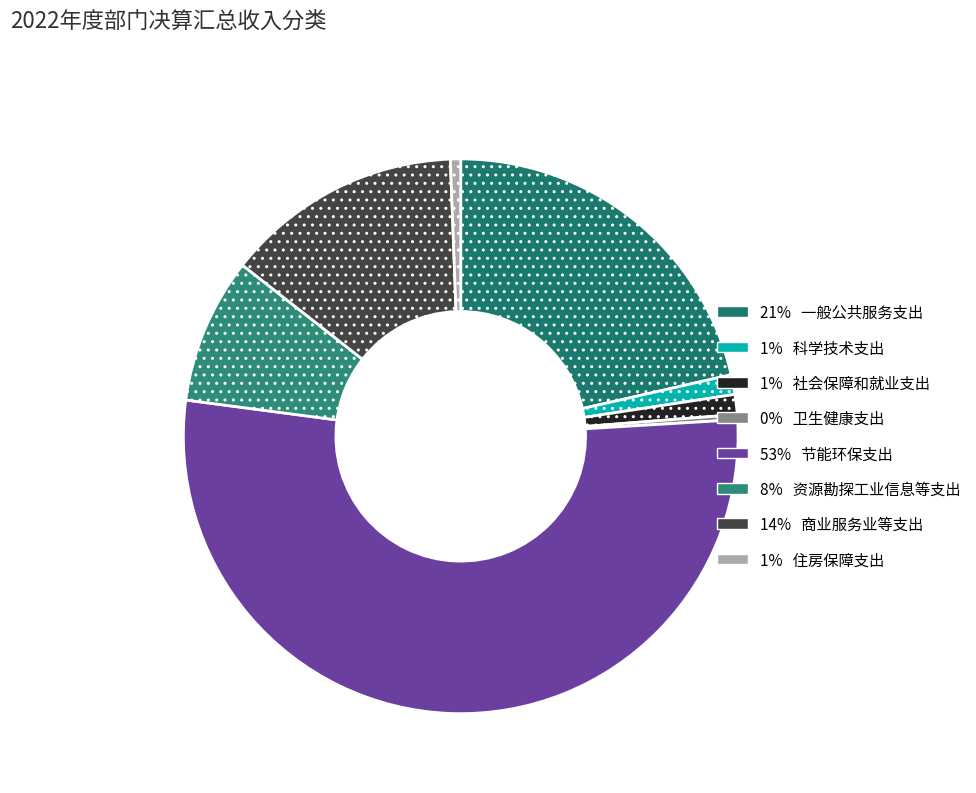

Count the number of slices in the pie.

8